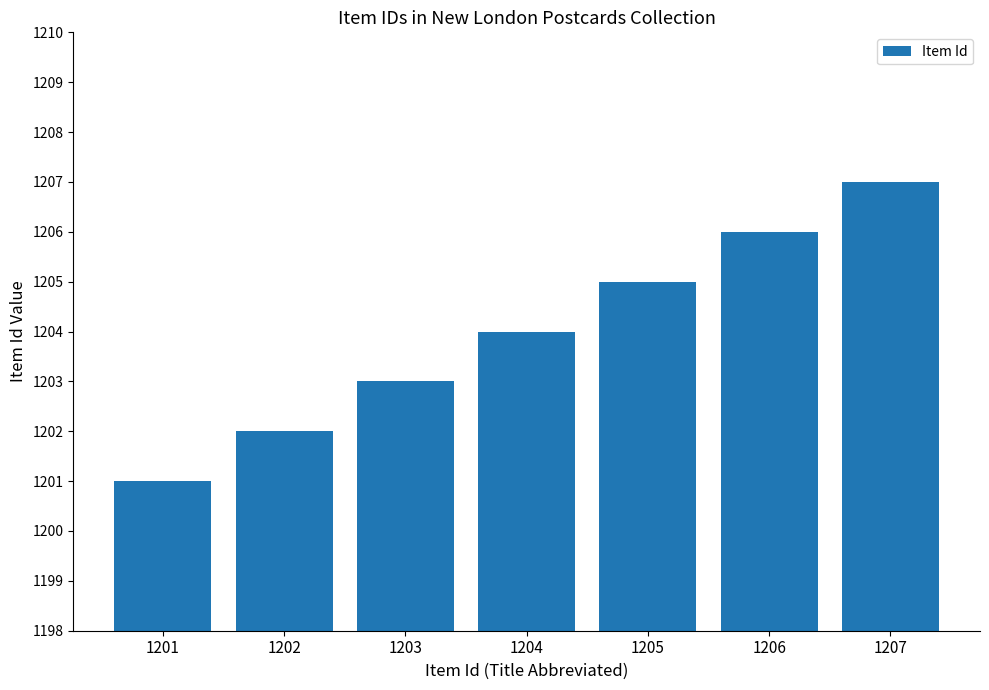

How many categories are shown in the chart?

7